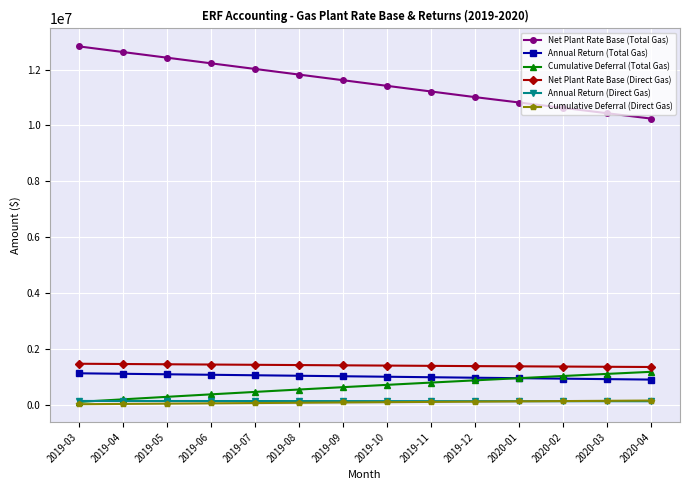

At which label does Net Plant Rate Base (Direct Gas) first exceed 1403708?

2019-03